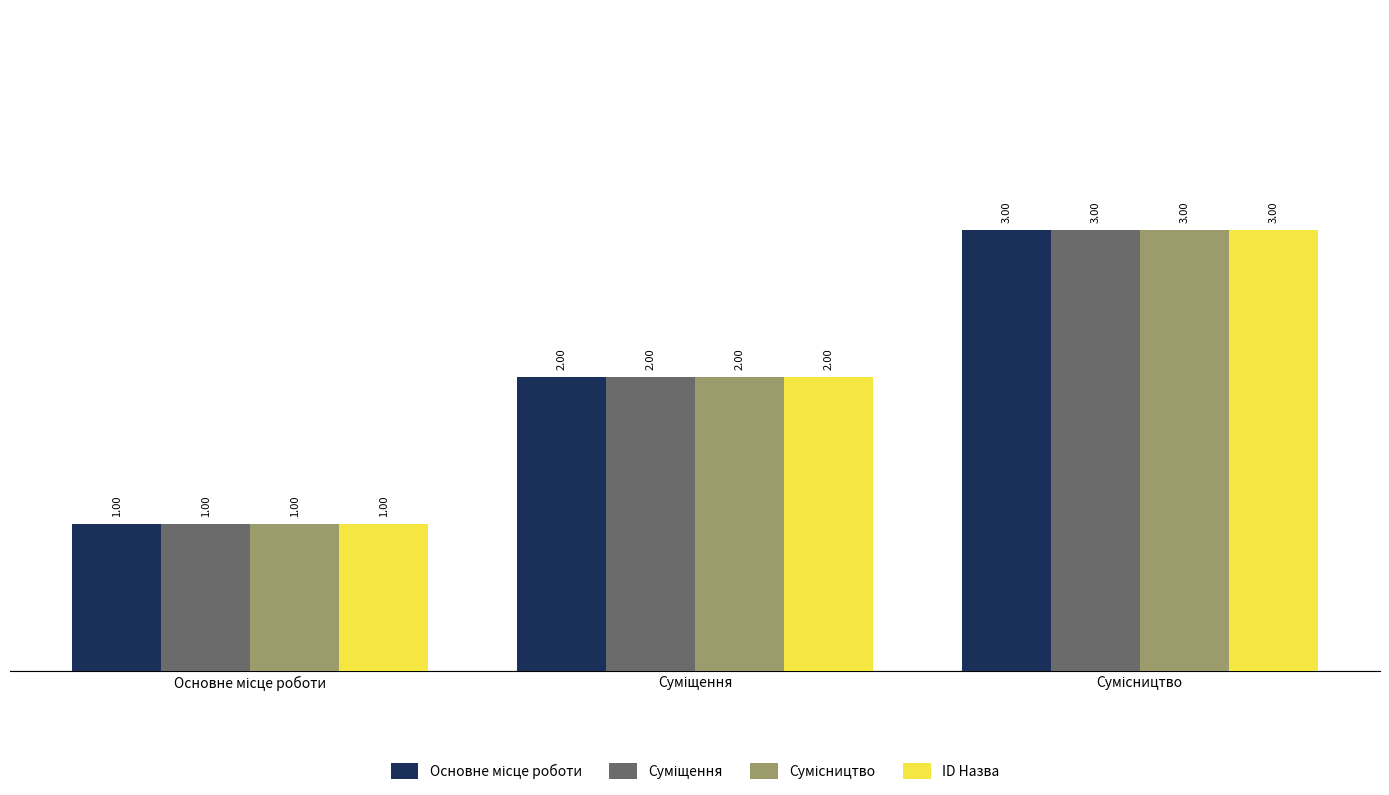

How many groups of bars are there?

3